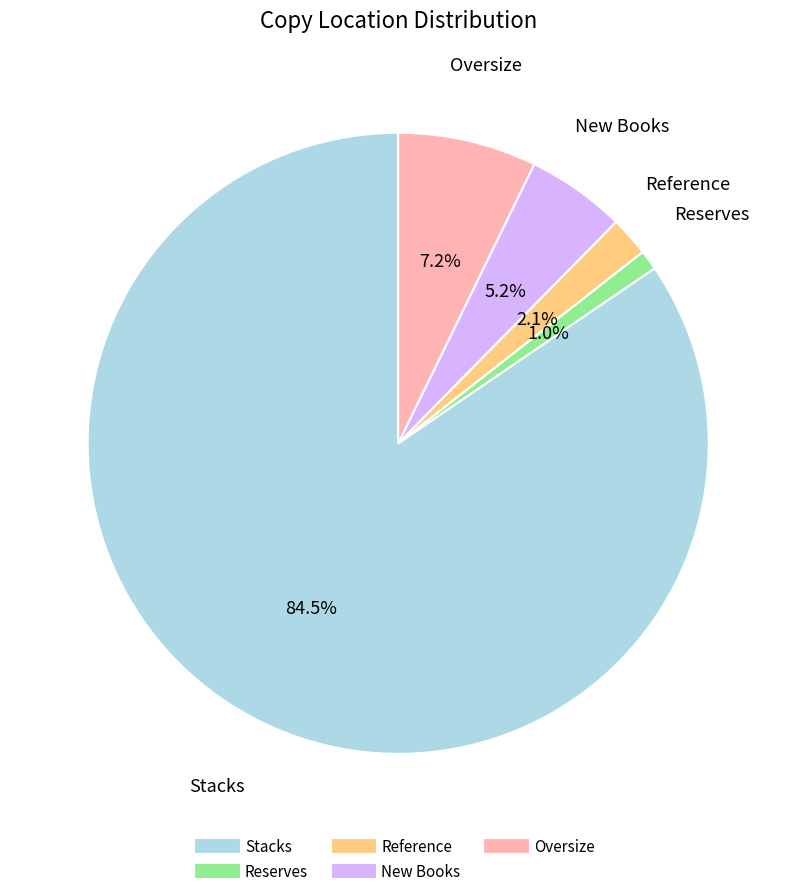

Which category has the smallest portion of the pie?

Reserves